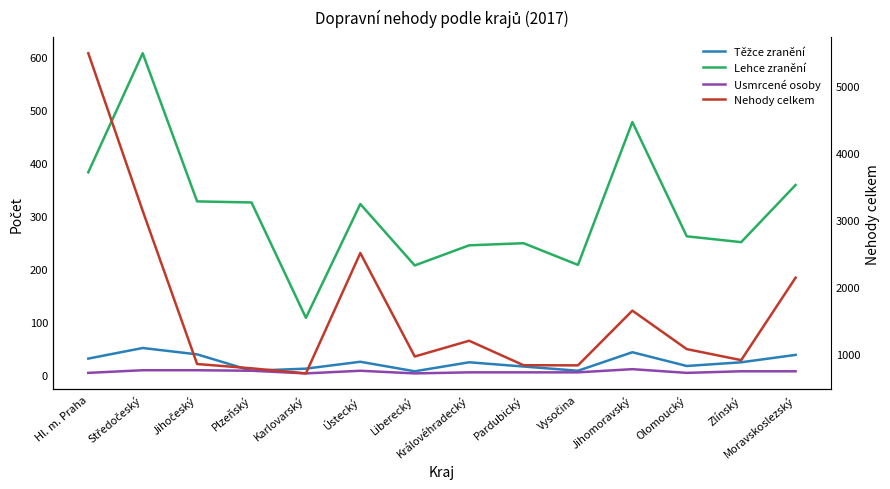

How many interior local peaks does the Nehody celkem series have?

3